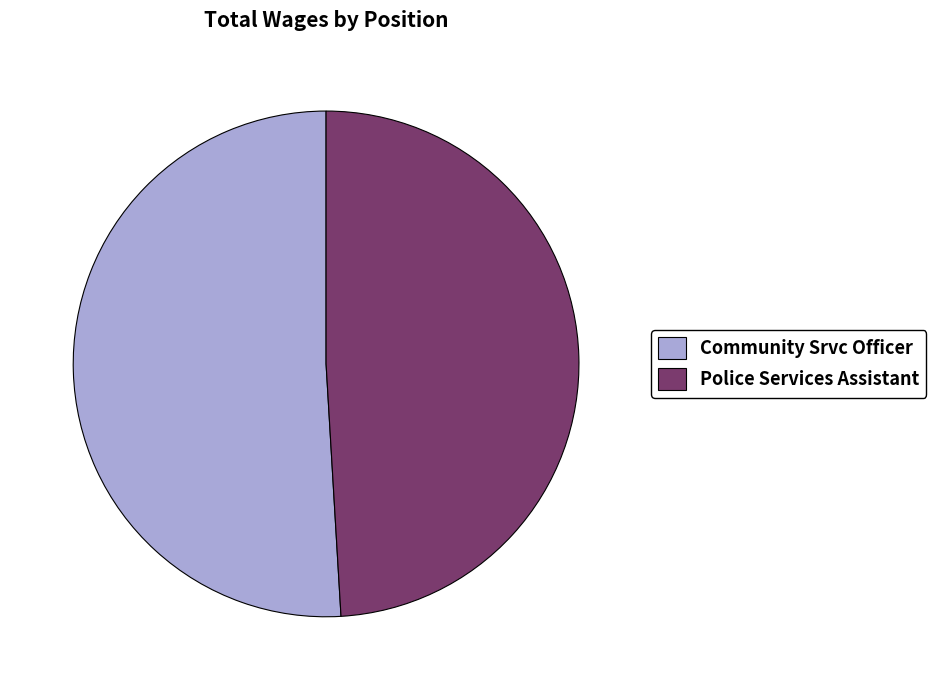

Count the number of slices in the pie.

2